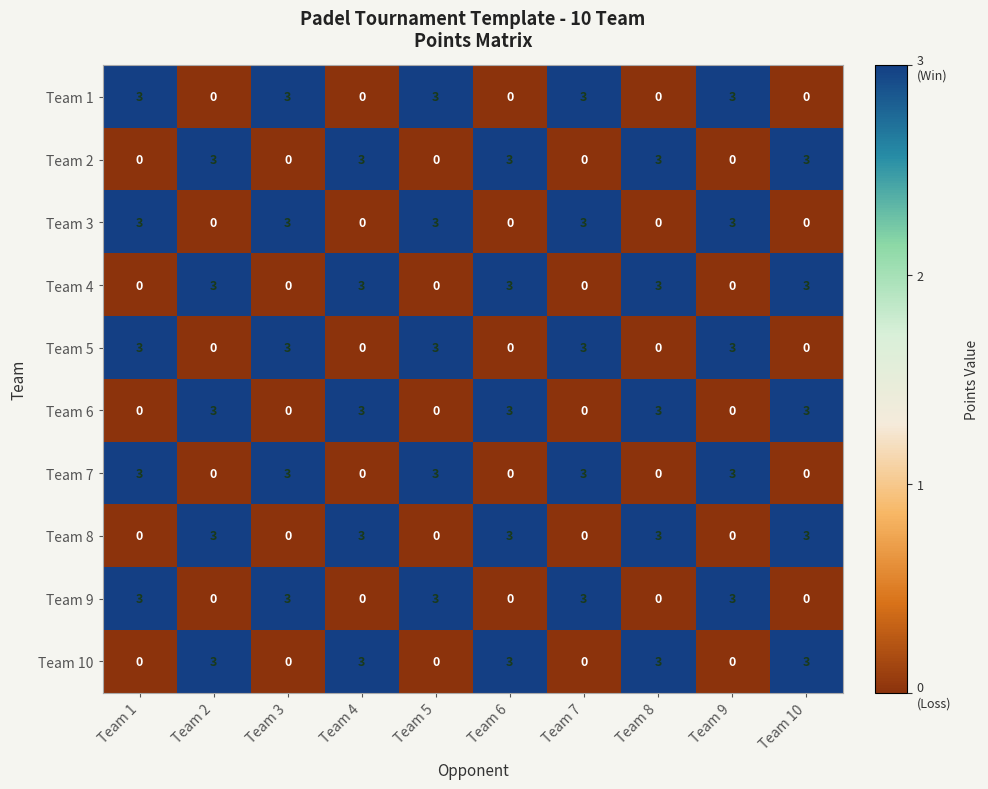

Is the value of Team 10 at Team 4 greater than the value of Team 4 at Team 7?

Yes